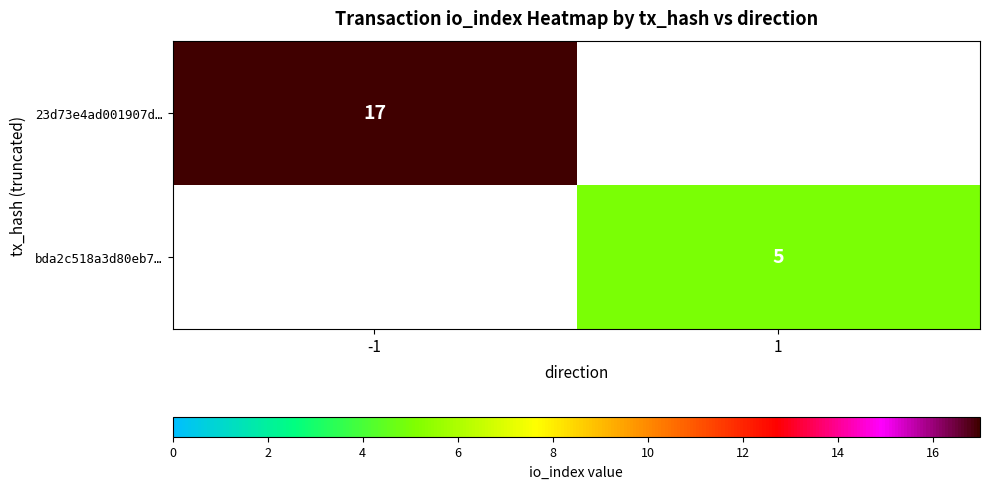

The bda2c518a3d80eb7… series shows 5 at 1. True or false?

True